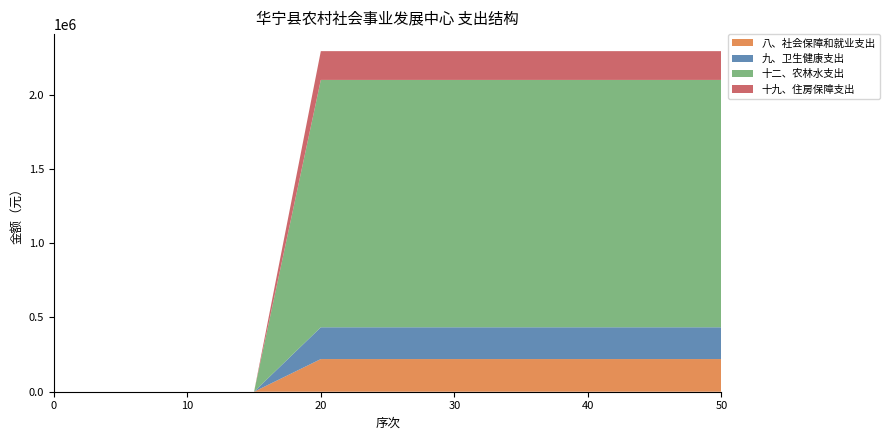

Reading left to right, transcribe all the data shown in this chart.

八、社会保障和就业支出: 0.0	0.0	0.0	0.0	219837.8	219837.8	219837.8	219837.8	219837.8	219837.8	219837.8
九、卫生健康支出: 0.0	0.0	0.0	0.0	213965.1	213965.1	213965.1	213965.1	213965.1	213965.1	213965.1
十二、农林水支出: 0.0	0.0	0.0	0.0	1665184.6	1665184.6	1665184.6	1665184.6	1665184.6	1665184.6	1665184.6
十九、住房保障支出: 0.0	0.0	0.0	0.0	193718.0	193718.0	193718.0	193718.0	193718.0	193718.0	193718.0